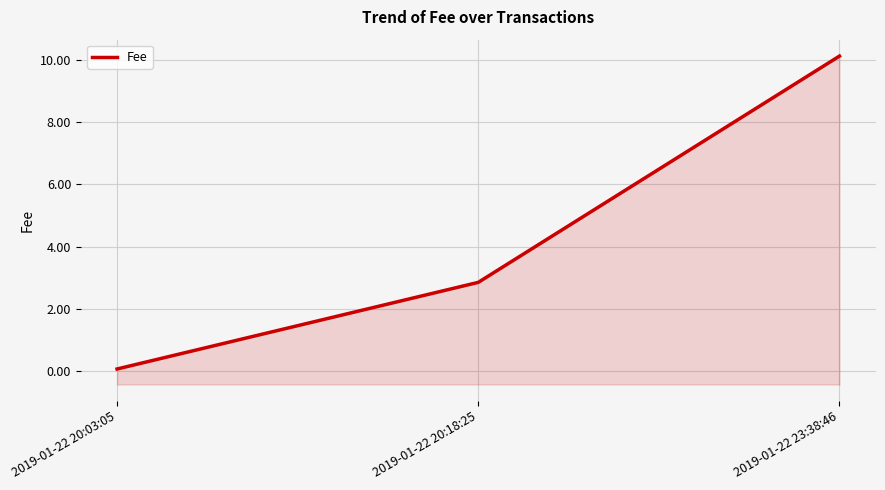

How many categories are shown in the chart?

3